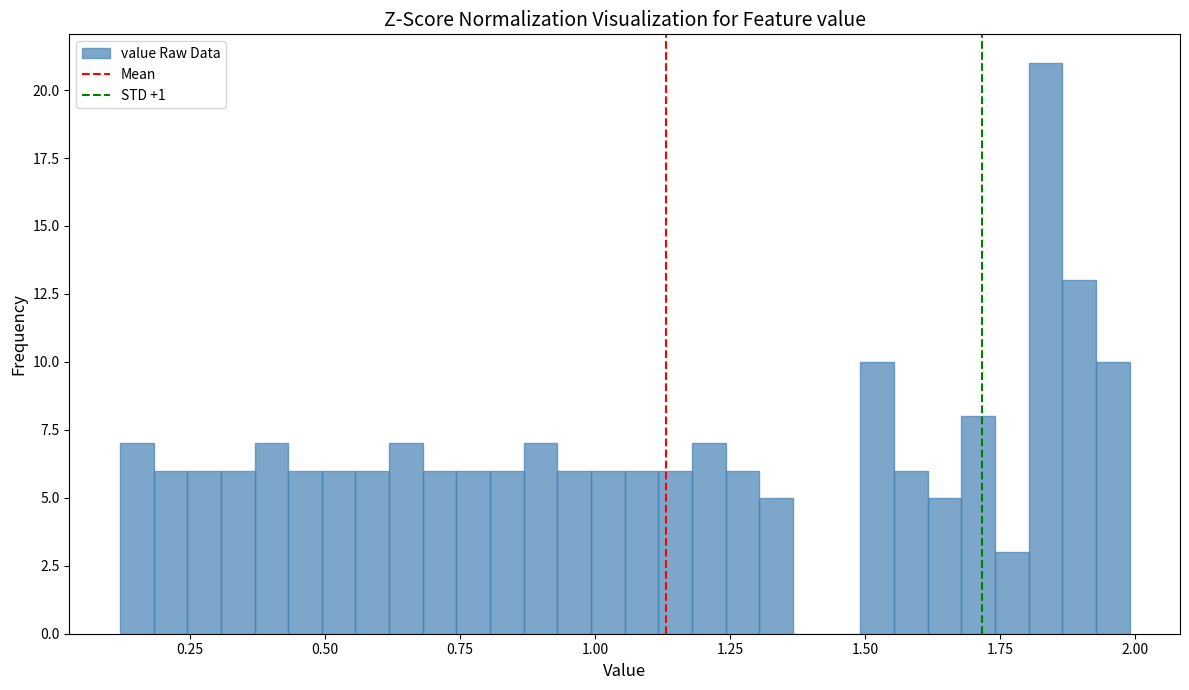

Around what value on the x-axis is the tallest bar? Give the approximate position of its centre, as read against the axis.

1.85